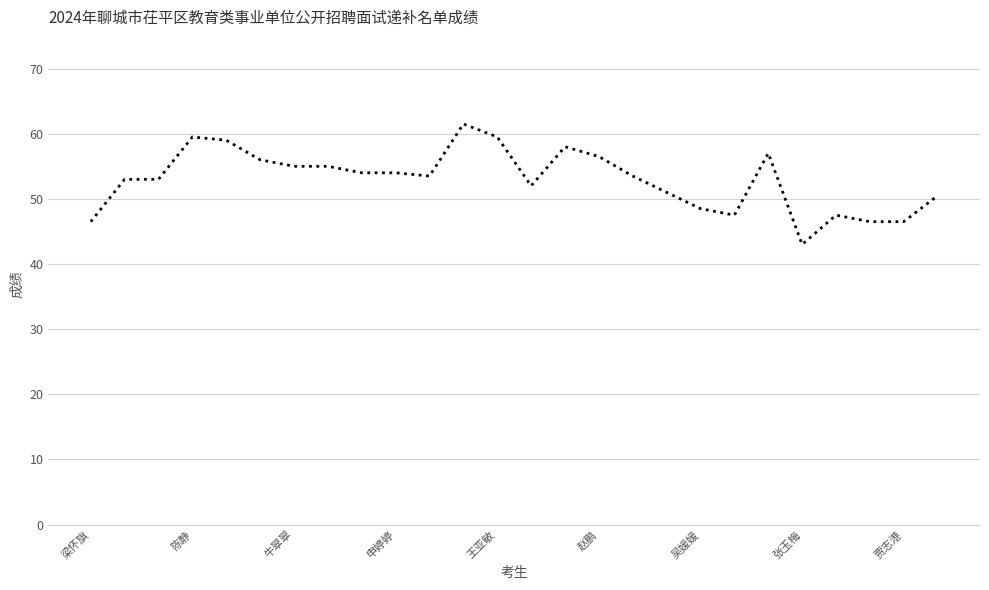

What is the smallest value displayed?

43.0